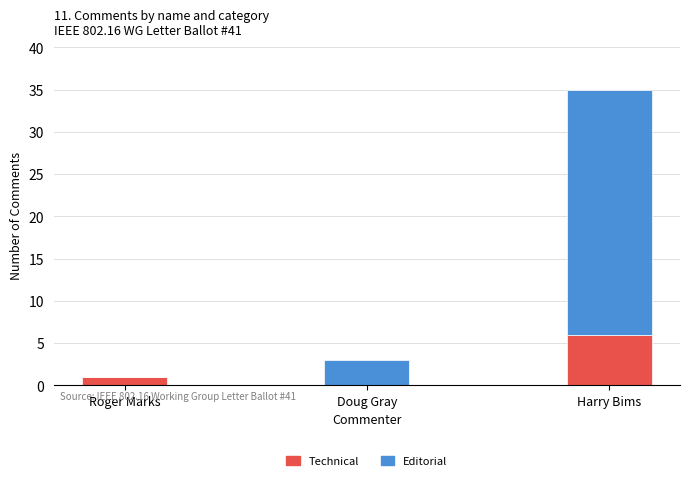

What is the average value of the Technical series?

2